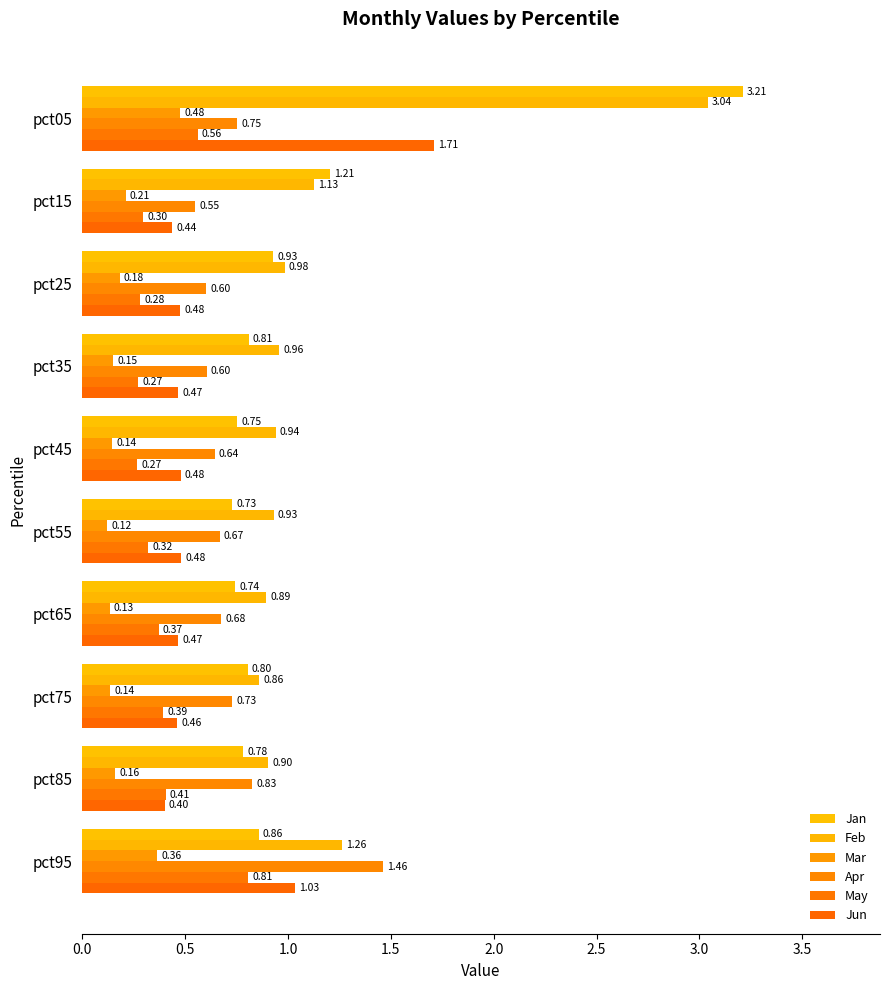

At which category does the chart reach its minimum across all series?

pct55